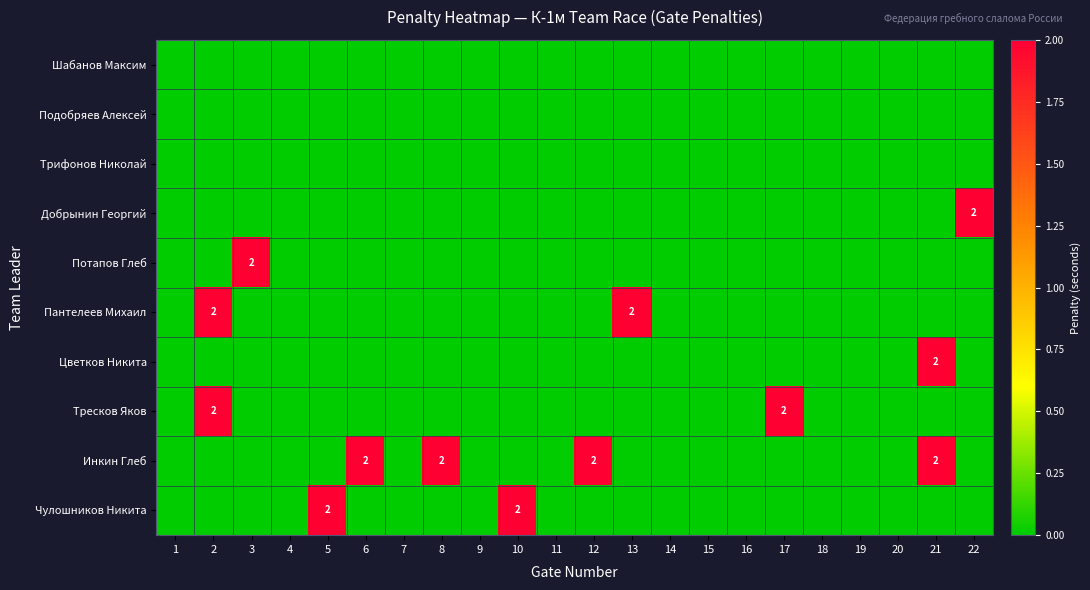

Is the value of Подобряев Алексей at 14 greater than the value of Потапов Глеб at 2?

No